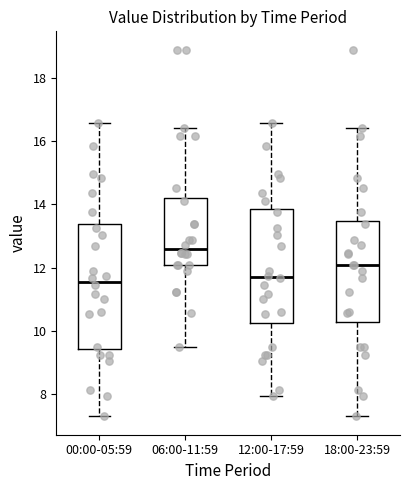

Where does the lower whisker of the box for 18:00-23:59 end on the y-axis? The values are not printed on the chart, so give them approximately, as read against the axis.

7.4